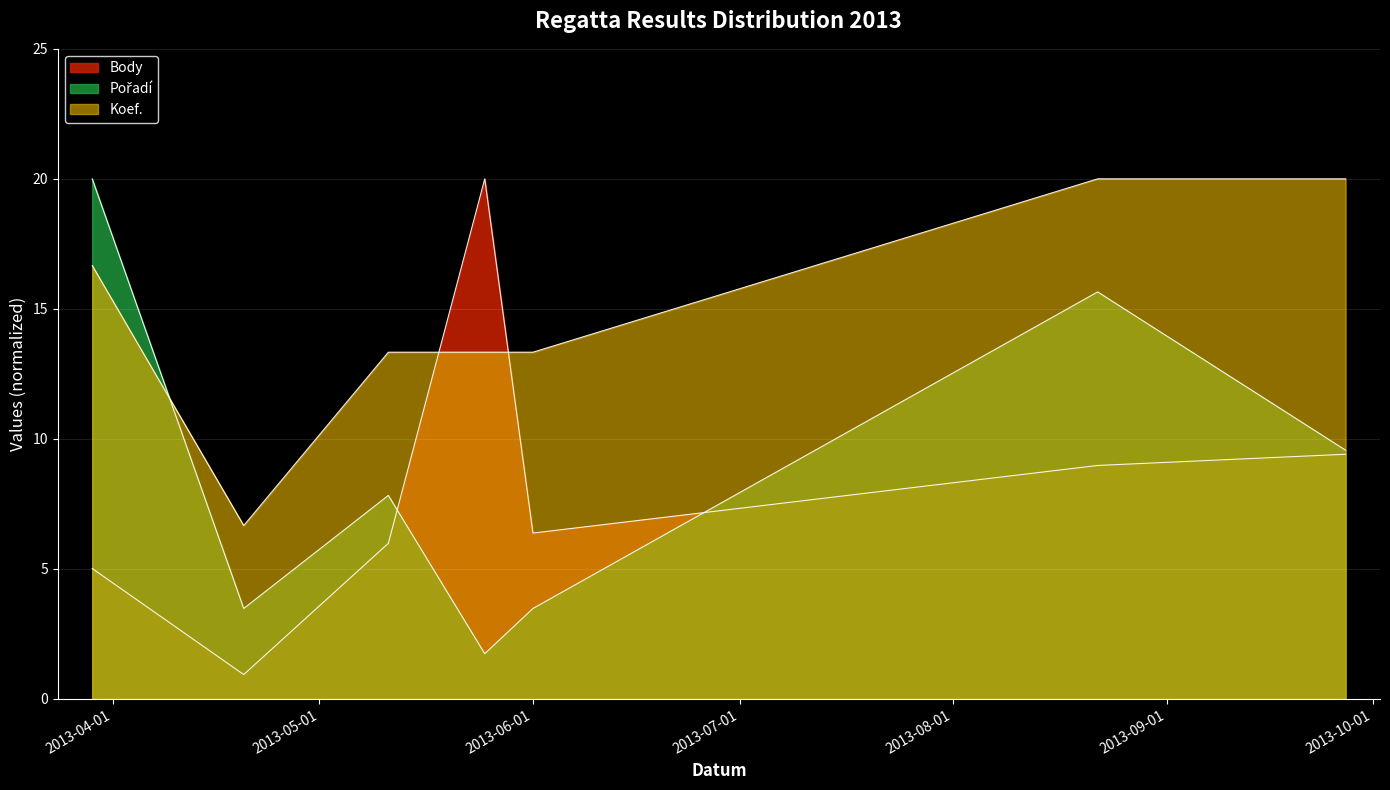

In Koef., how many points are lower than both neighbors (excluding endpoints)?

1